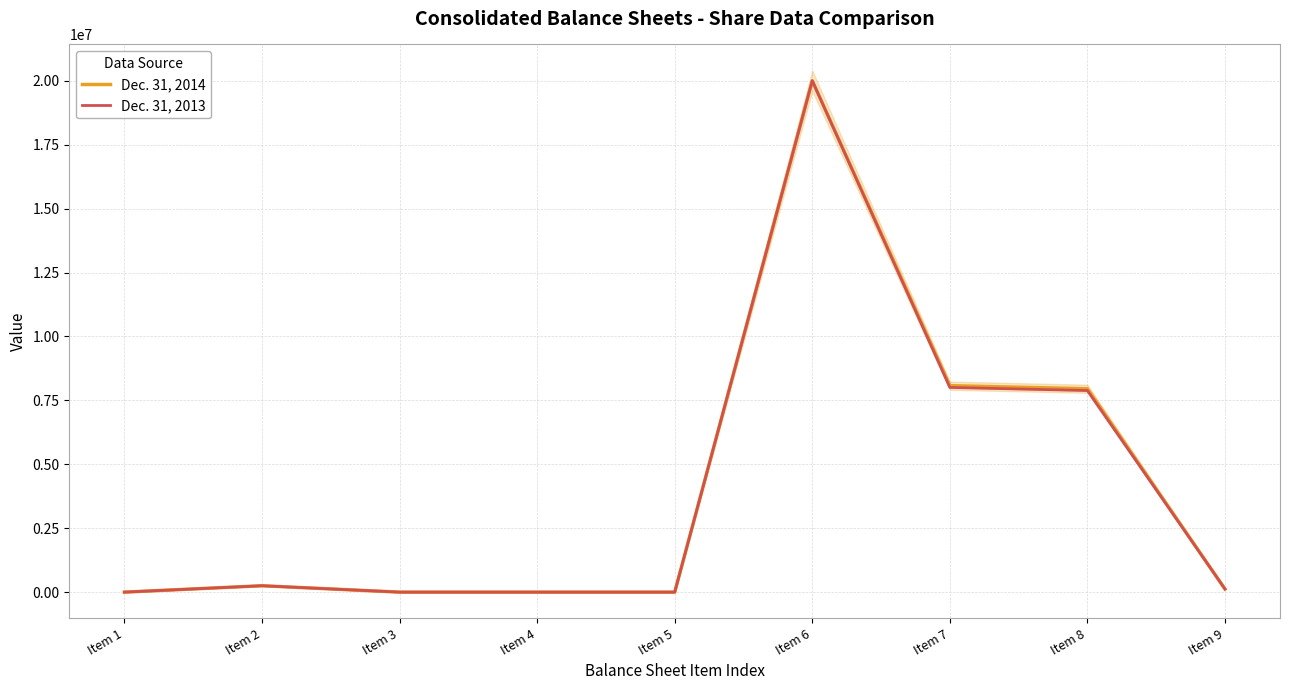

Is this an area chart (filled region under the line)?

No